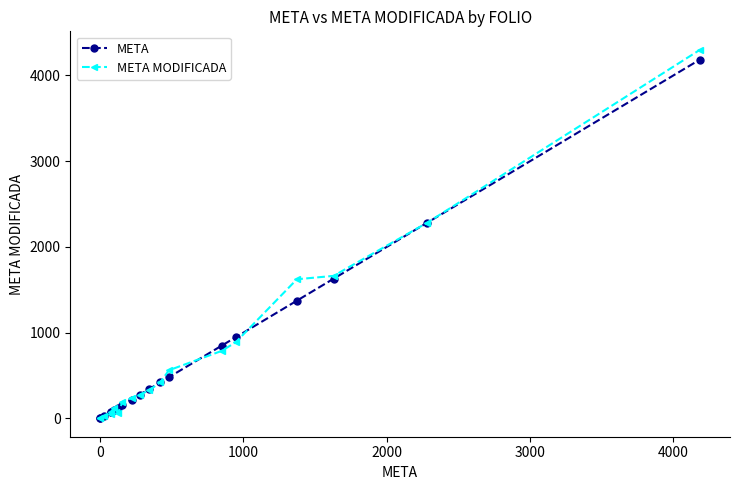

After their last crossing, which series has the higher values: META MODIFICADA or META?

META MODIFICADA